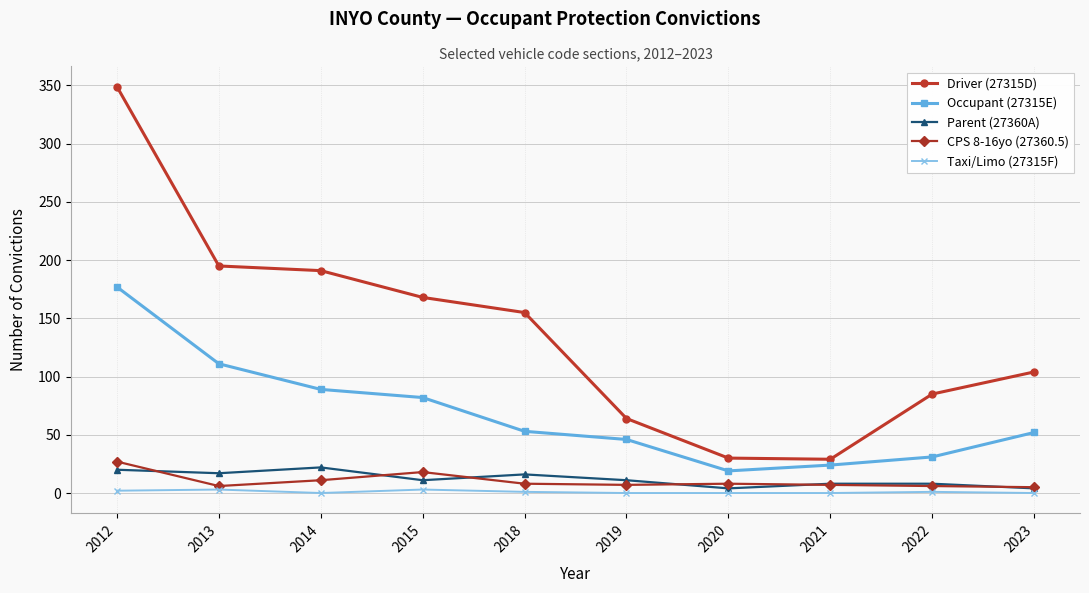

Is it true that Driver (27315D) equals 85 at 2013?

False